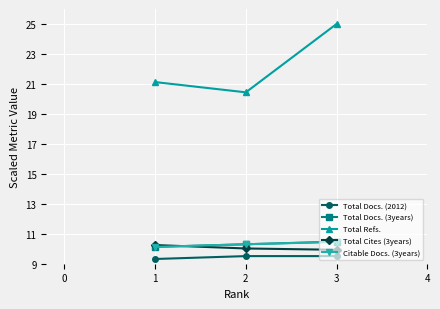

The Total Refs. series shows 28.2 at 2. True or false?

False